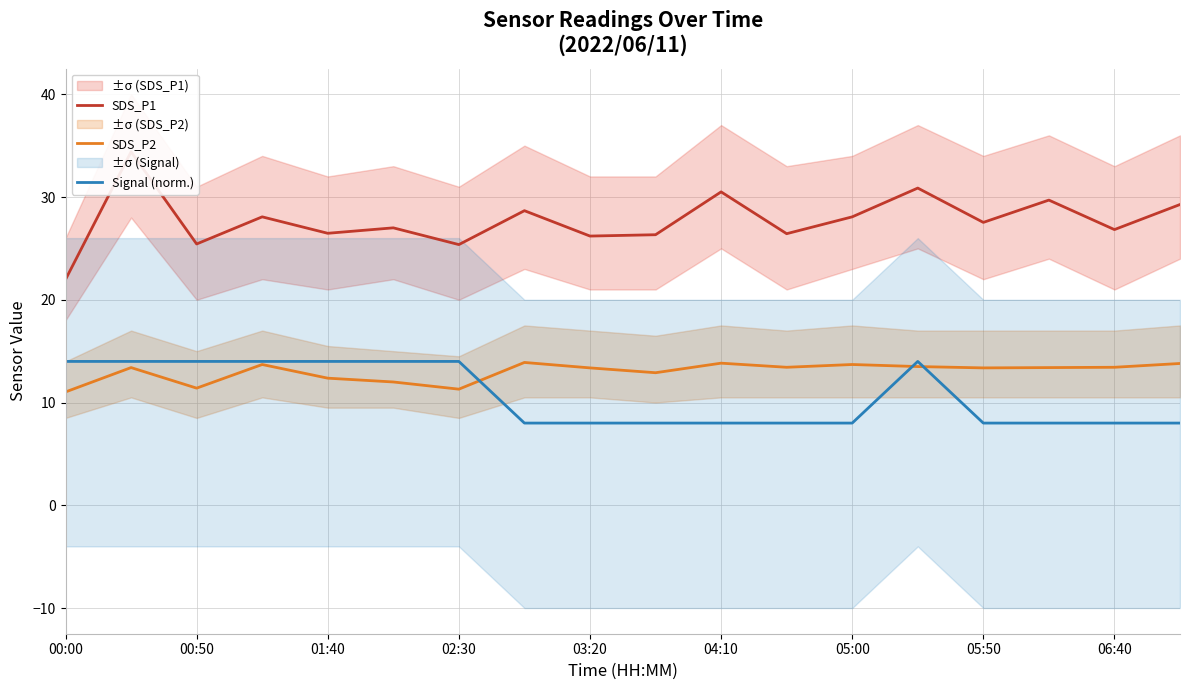

What is the highest value of the Signal (norm.) series?

14.0